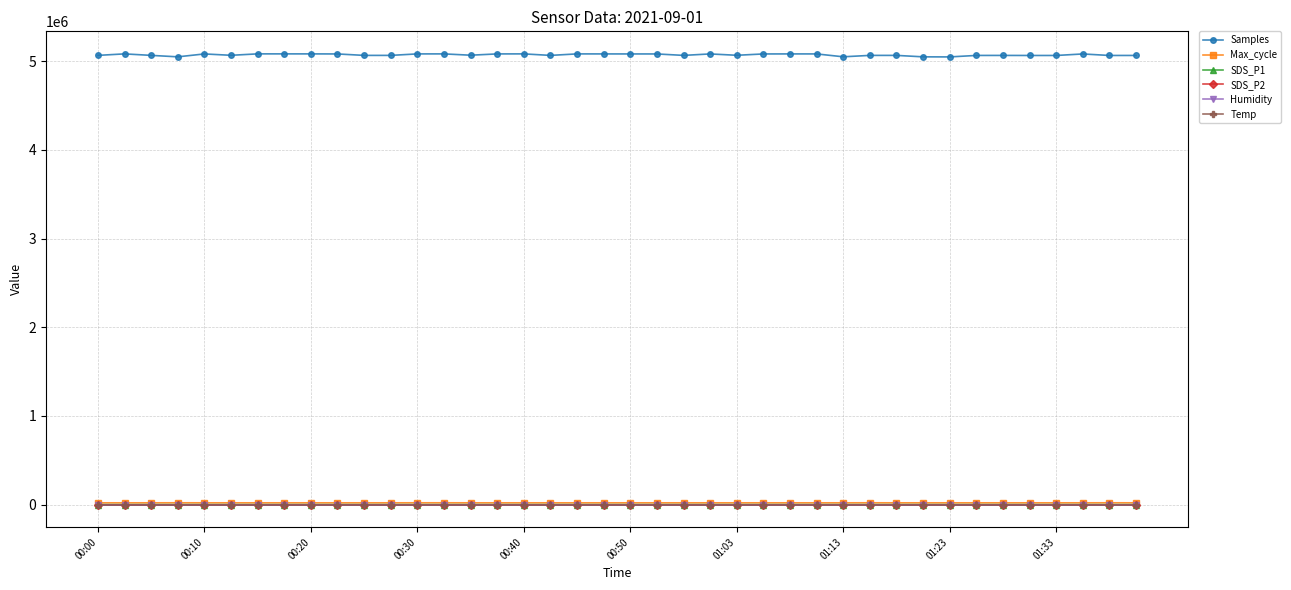

Which series has the largest total across all categories?

Samples